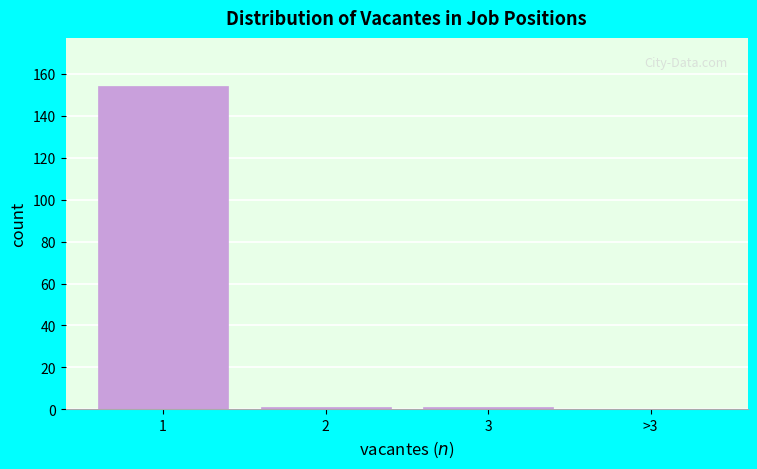

Reading right to left, list all the values displayed in this chart.

>3=0	3=1	2=1	1=154